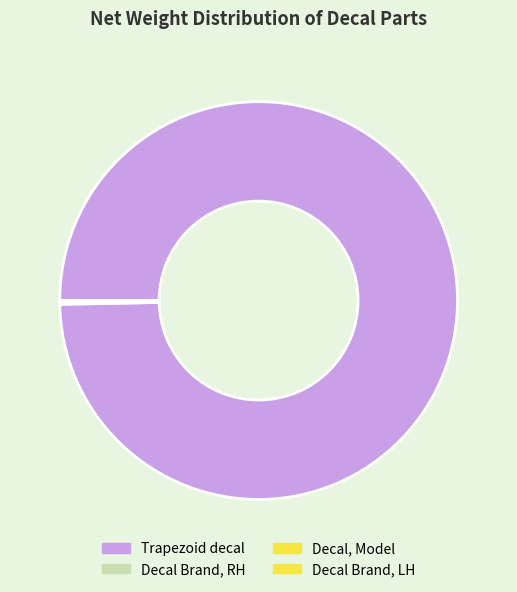

How many segments does this pie chart have?

4